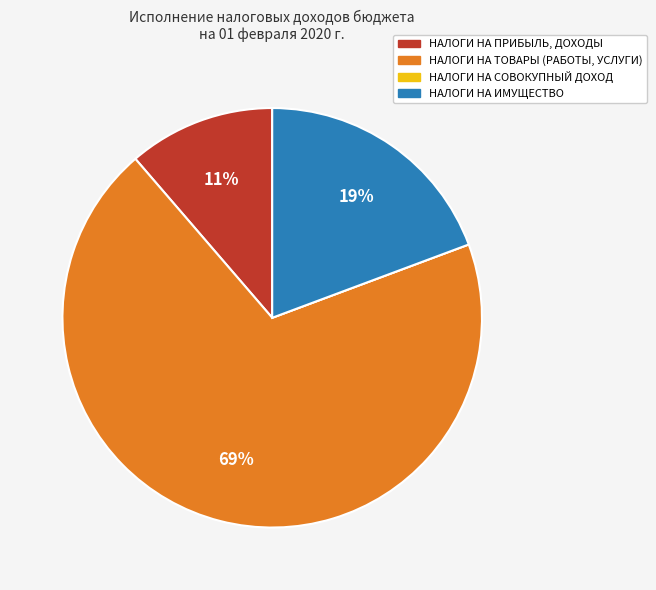

To the nearest percent, what is the average slice percentage?

25%